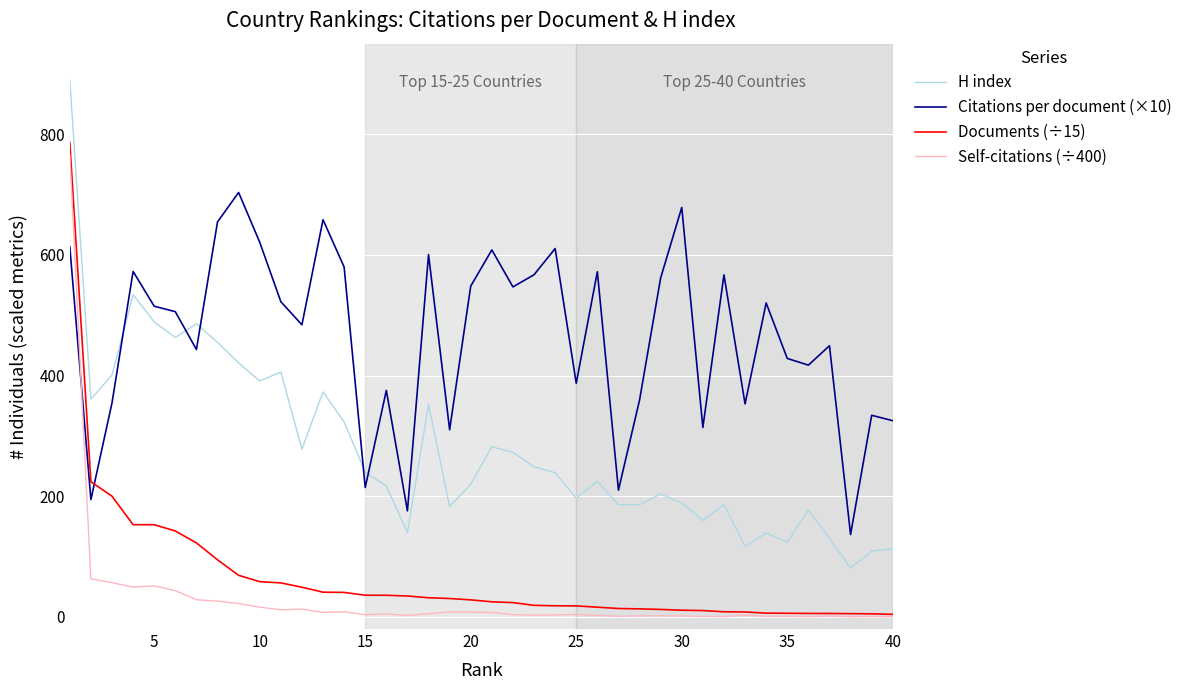

How many interior local valleys does the Citations per document (×10) series have?

13